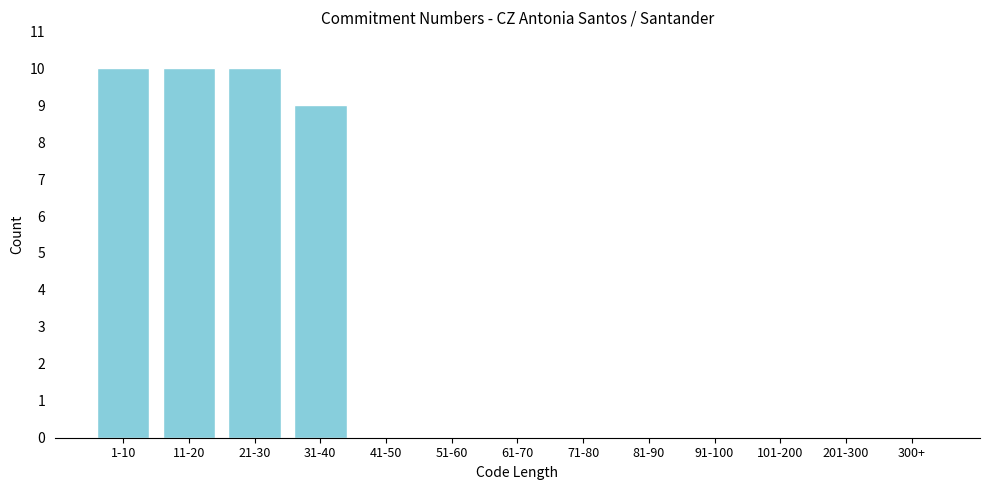

Reading left to right, transcribe all the data shown in this chart.

1-10=10	11-20=10	21-30=10	31-40=9	41-50=0	51-60=0	61-70=0	71-80=0	81-90=0	91-100=0	101-200=0	201-300=0	300+=0